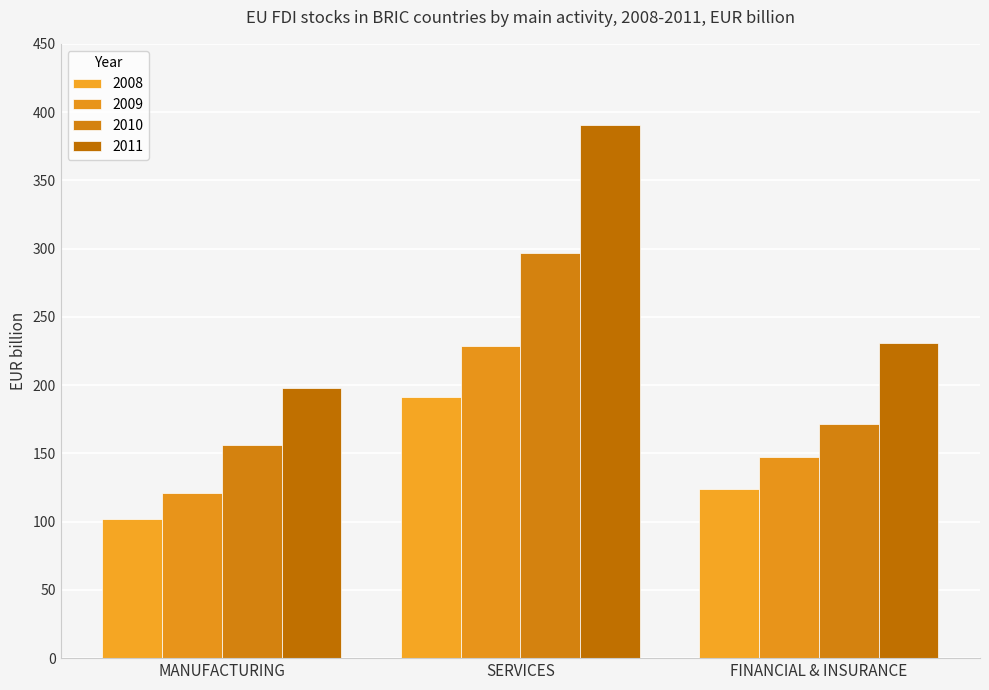

What position from the left is SERVICES?

2